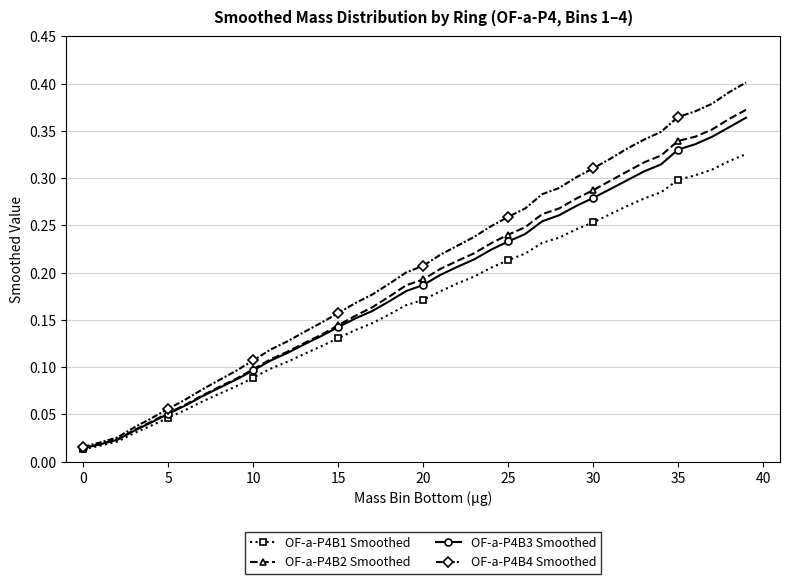

Which series has the largest range (max minus min)?

OF-a-P4B4 Smoothed